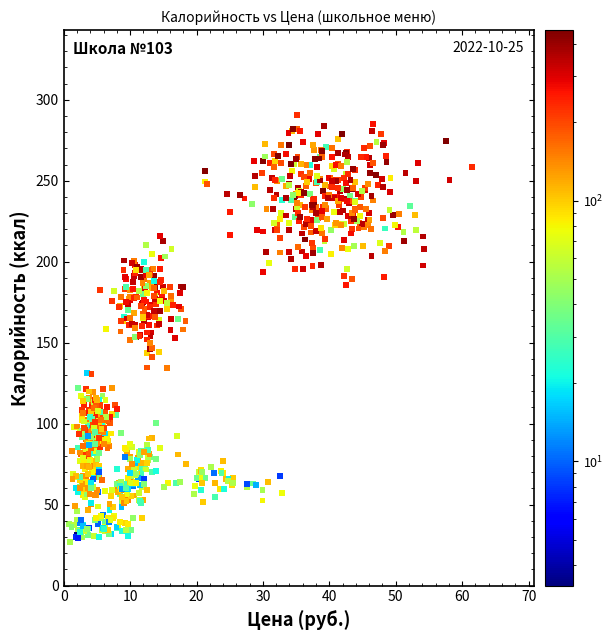

What is the range of Y values (max minus min)?

263.6